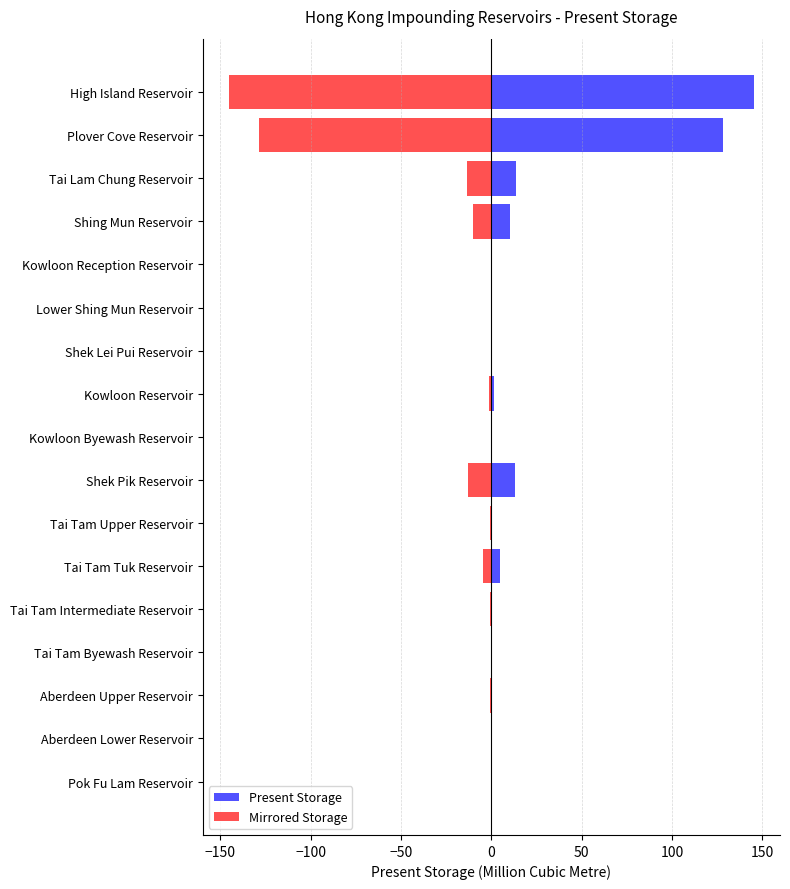

Reading right to left, list all the values displayed in this chart.

Present Storage: 145.2	128.5	13.6	10.4	0.1	0.1	0.2	1.3	0.2	12.9	0.6	4.8	0.5	0.0	0.6	0.4	0.2
Mirrored Storage: -145.2	-128.5	-13.6	-10.4	-0.1	-0.1	-0.2	-1.3	-0.2	-12.9	-0.6	-4.8	-0.5	-0.0	-0.6	-0.4	-0.2